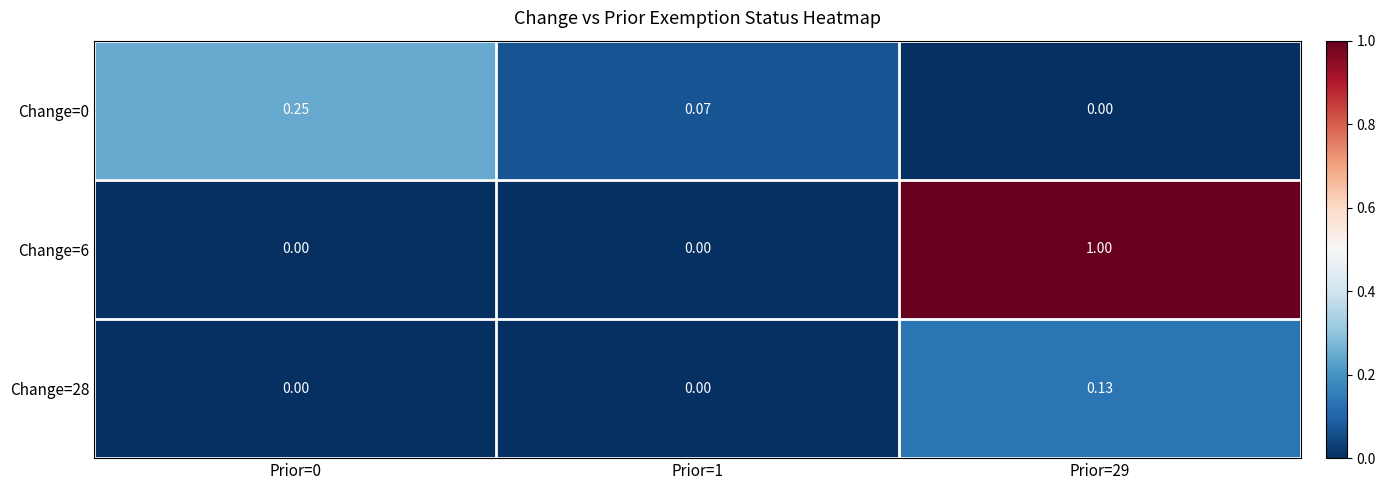

Is the value of Change=6 at Prior=29 greater than the value of Change=28 at Prior=29?

Yes